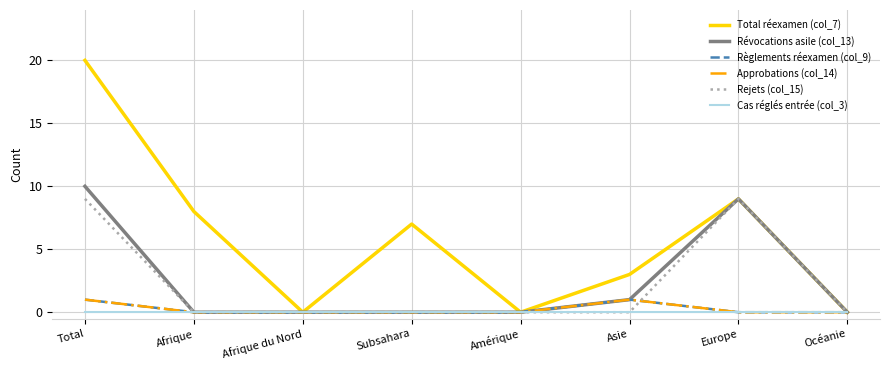

How many lines are shown in the chart?

6